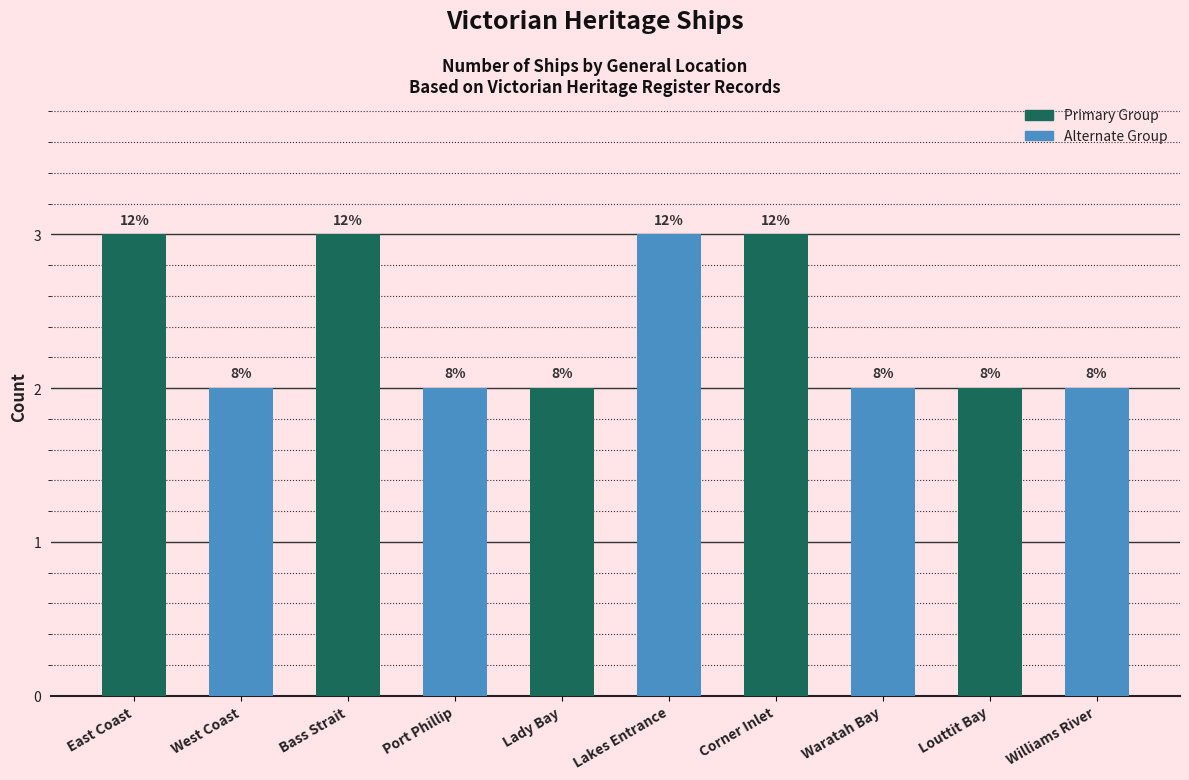

What is the label of the 4th bar from the right?

Corner Inlet